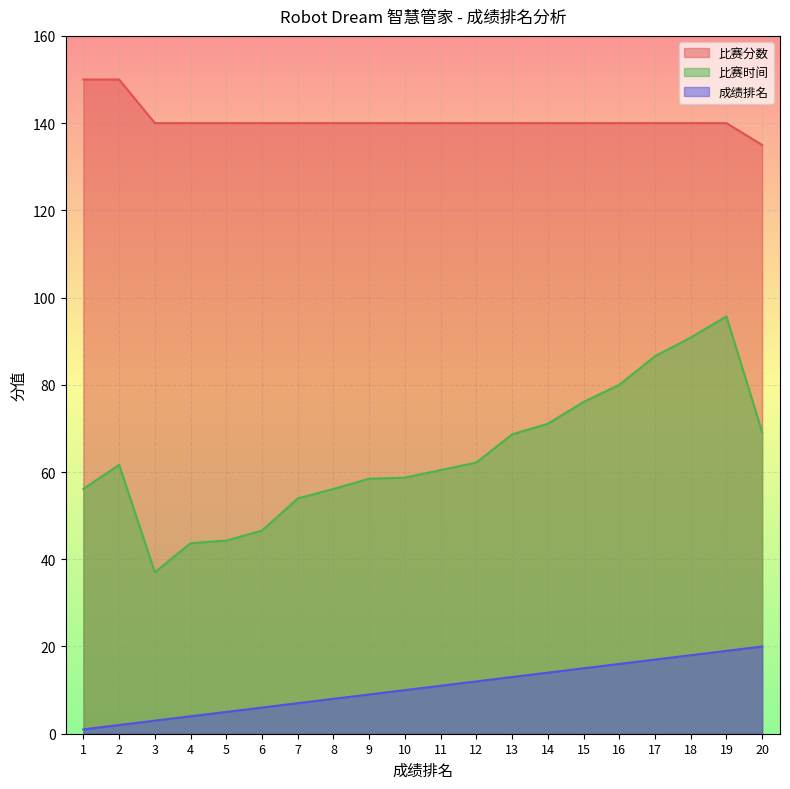

Reading left to right, extract all data points from this chart.

比赛分数: 150.0	150.0	140.0	140.0	140.0	140.0	140.0	140.0	140.0	140.0	140.0	140.0	140.0	140.0	140.0	140.0	140.0	140.0	140.0	135.0
比赛时间: 56.1	61.7	37.0	43.7	44.3	46.6	53.9	56.1	58.5	58.7	60.4	62.2	68.6	71.1	76.1	80.0	86.6	90.8	95.7	69.2
成绩排名: 1.0	2.0	3.0	4.0	5.0	6.0	7.0	8.0	9.0	10.0	11.0	12.0	13.0	14.0	15.0	16.0	17.0	18.0	19.0	20.0